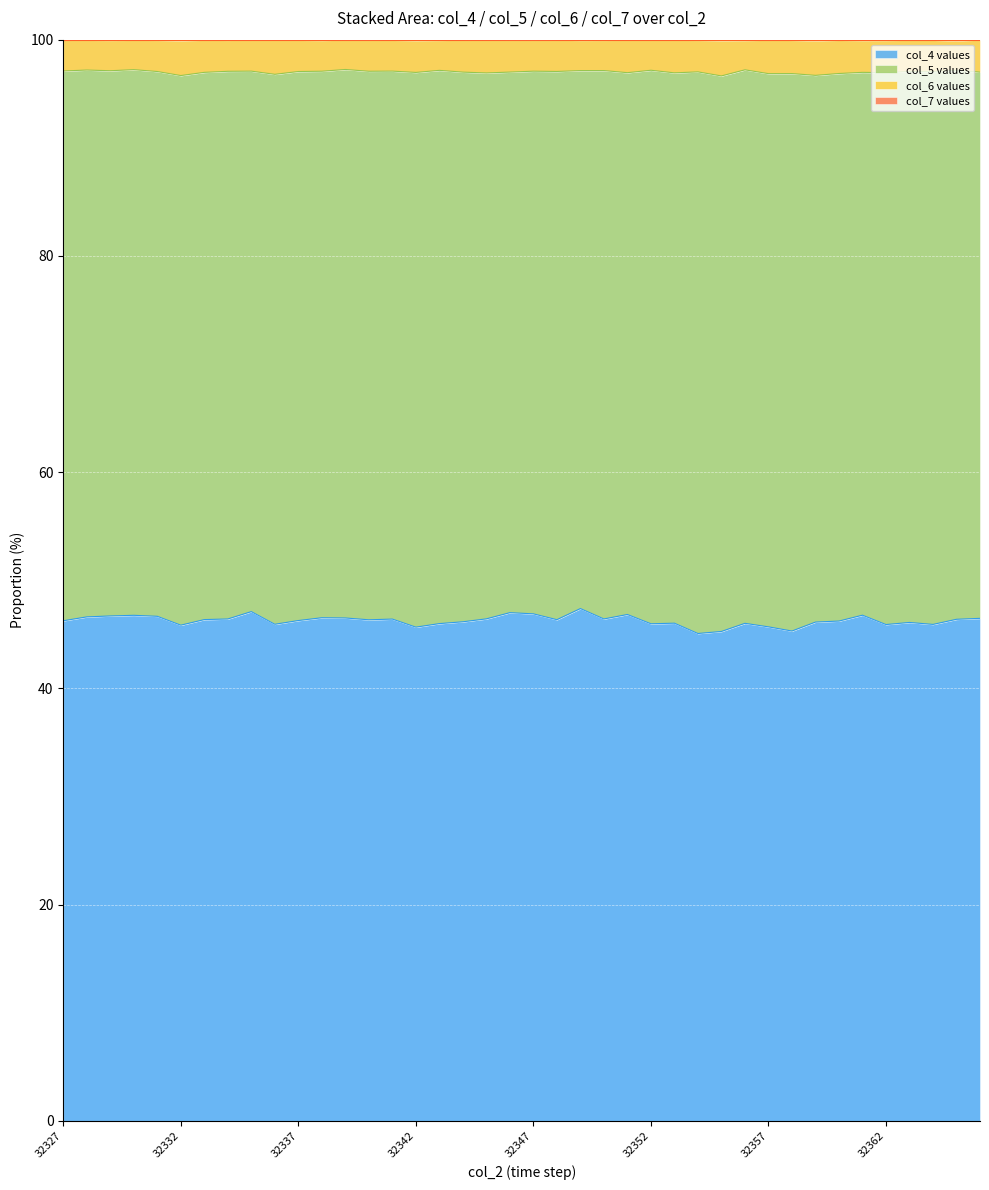

True or false: col_6 has a value of 97.2 at 32352.

True